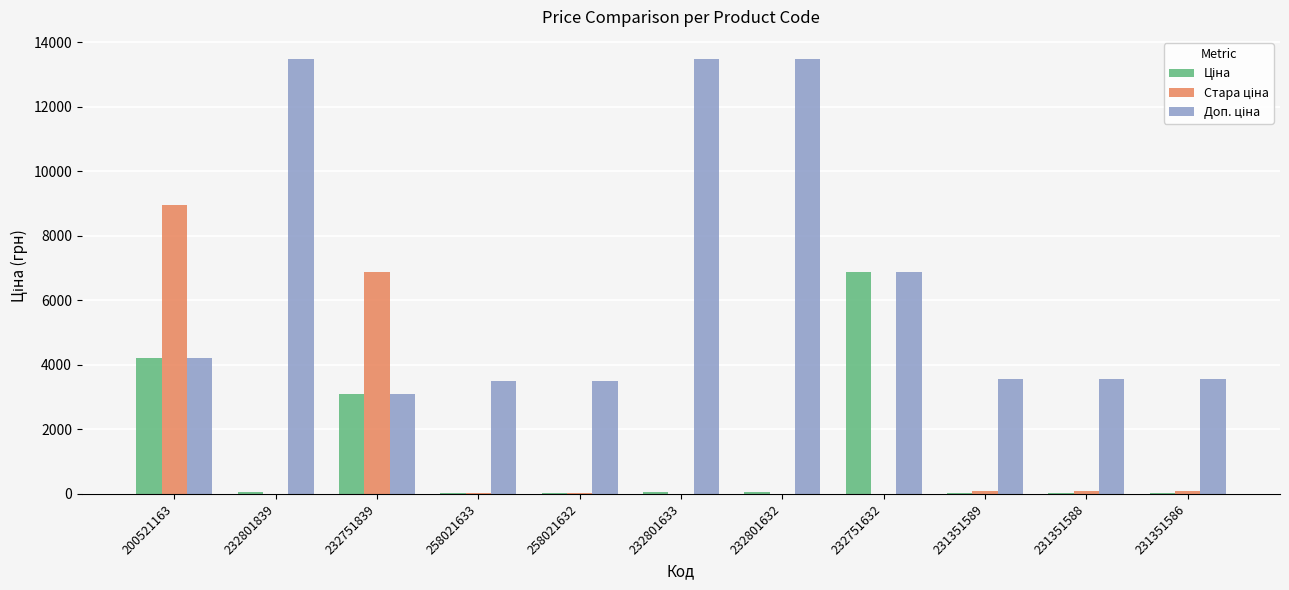

What is the total value across all series at 200521163?

17356.1